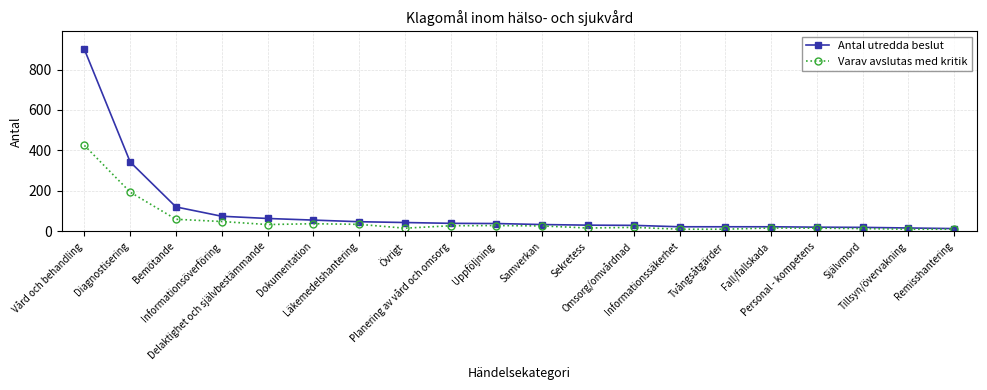

Count the number of categories in the chart.

20